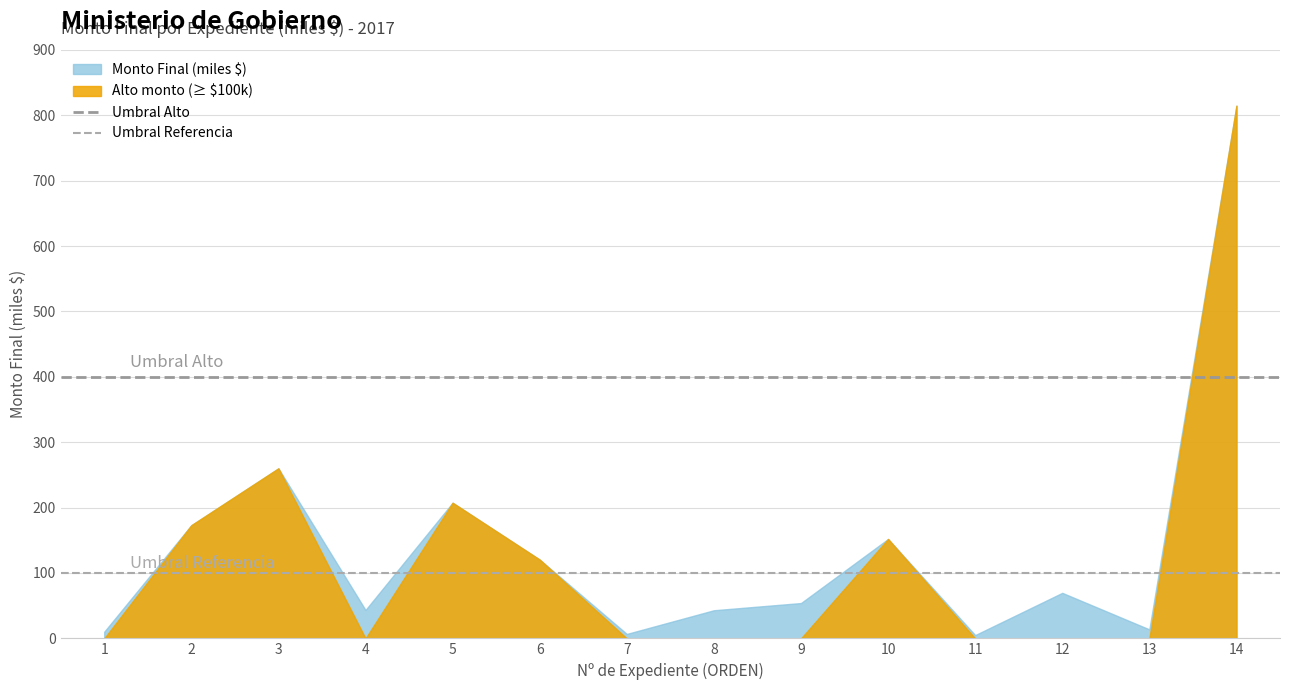

Count the number of data series in this chart.

2